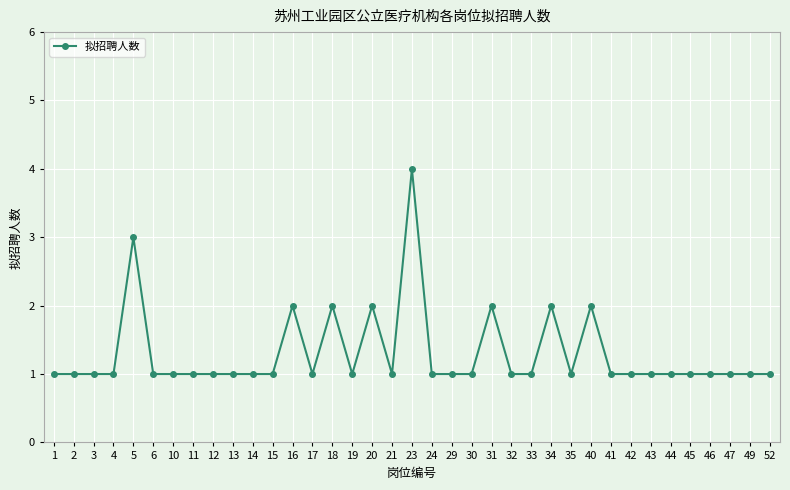

Reading left to right, list all the values displayed in this chart.

1	1	1	1	3	1	1	1	1	1	1	1	2	1	2	1	2	1	4	1	1	1	2	1	1	2	1	2	1	1	1	1	1	1	1	1	1